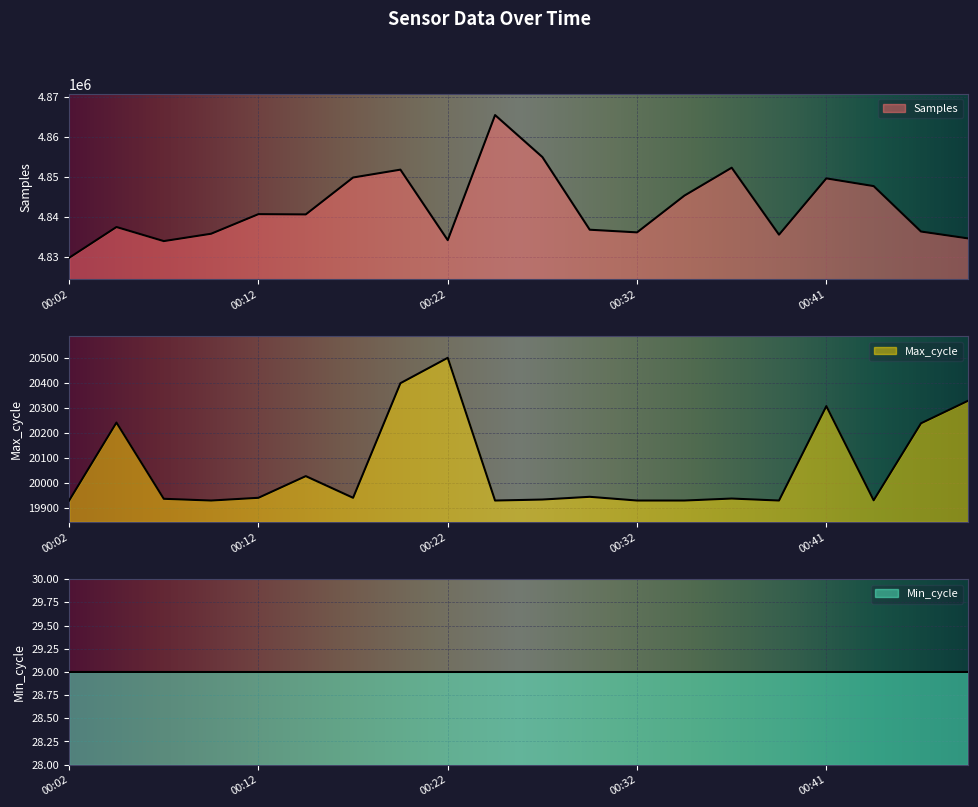

The value of Max_cycle at 00:24 is 19928. True or false?

True